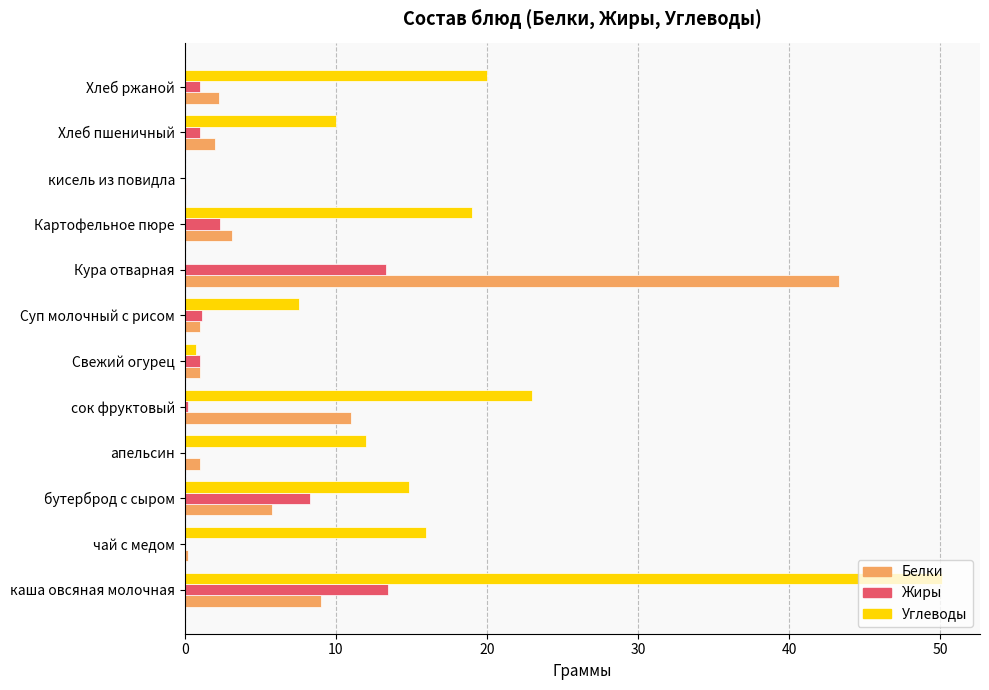

What is the sum of all Жиры values?

41.8